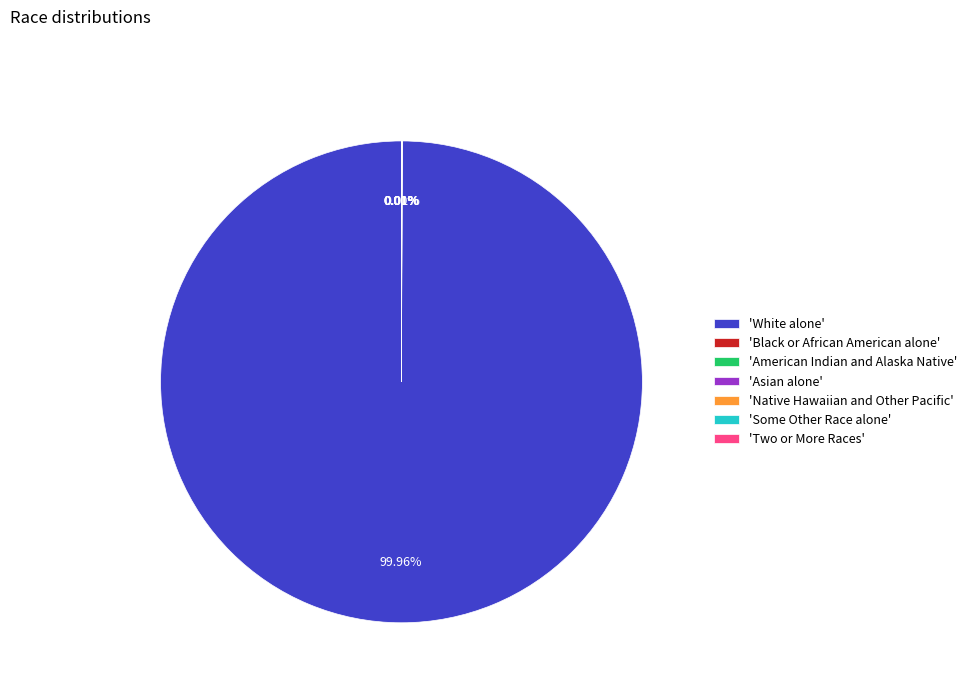

Is 'White alone' the majority of the pie?

Yes